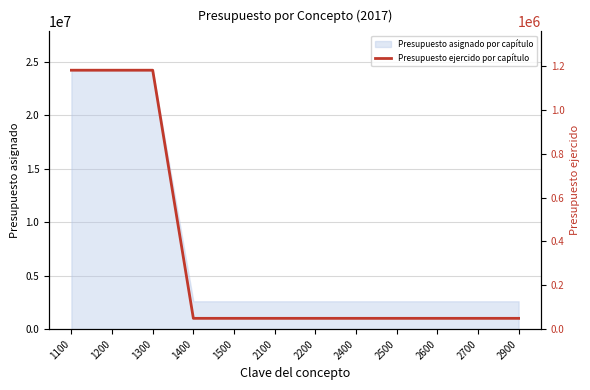

The value of Presupuesto asignado por capítulo at 1500 is 1717831. True or false?

False